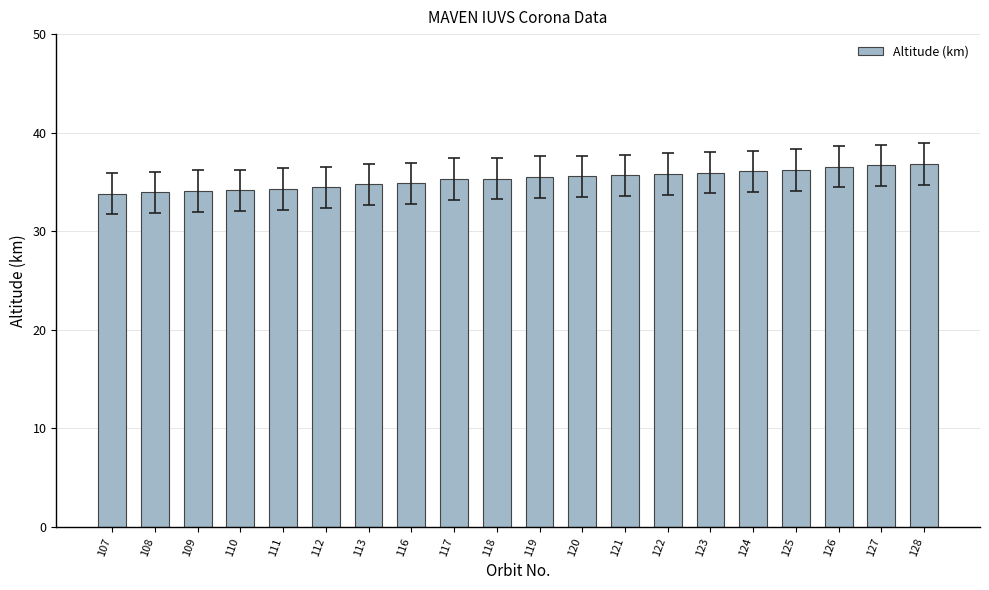

Which has a higher value, 120 or 127?

127